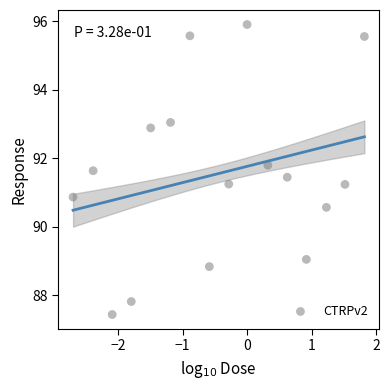

What is the range of Y values (max minus min)?

8.5